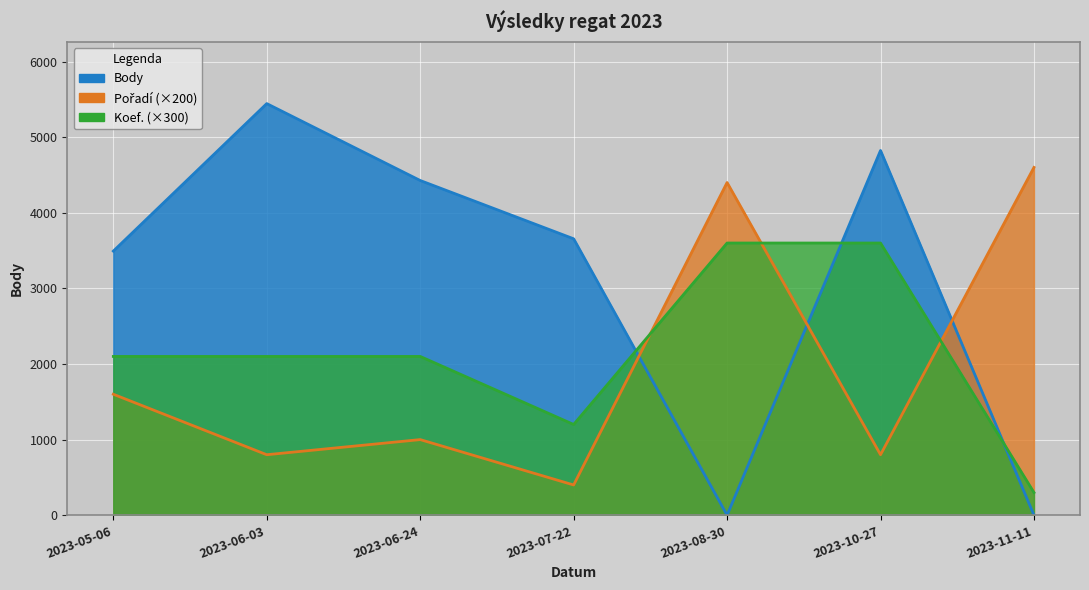

Does the chart display data point markers on the line(s)?

No